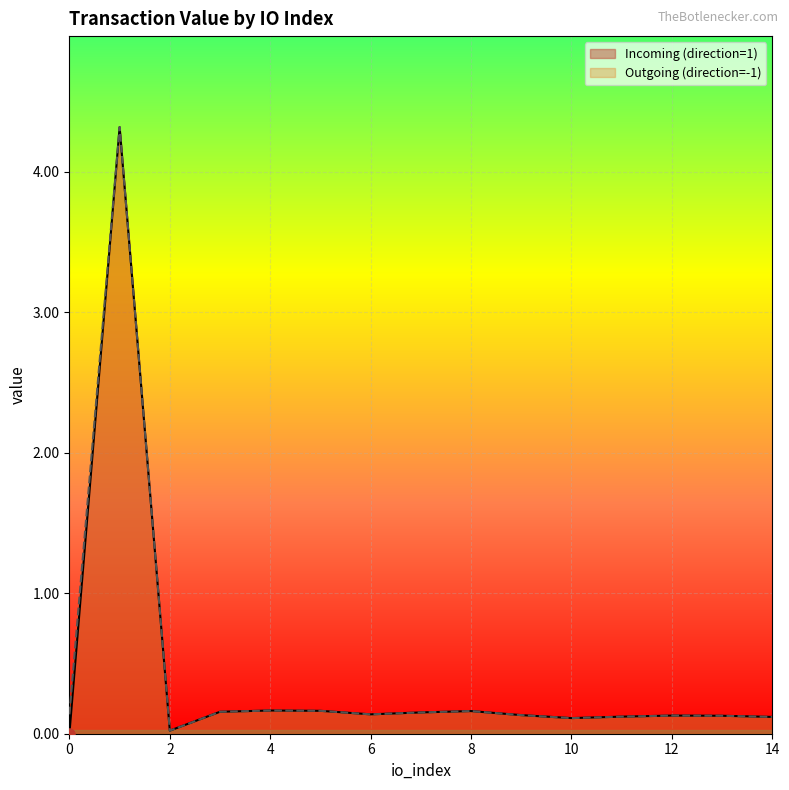

Rank the series by their maximum value, from lowest to highest.

Incoming (direction=1), Outgoing (direction=-1)